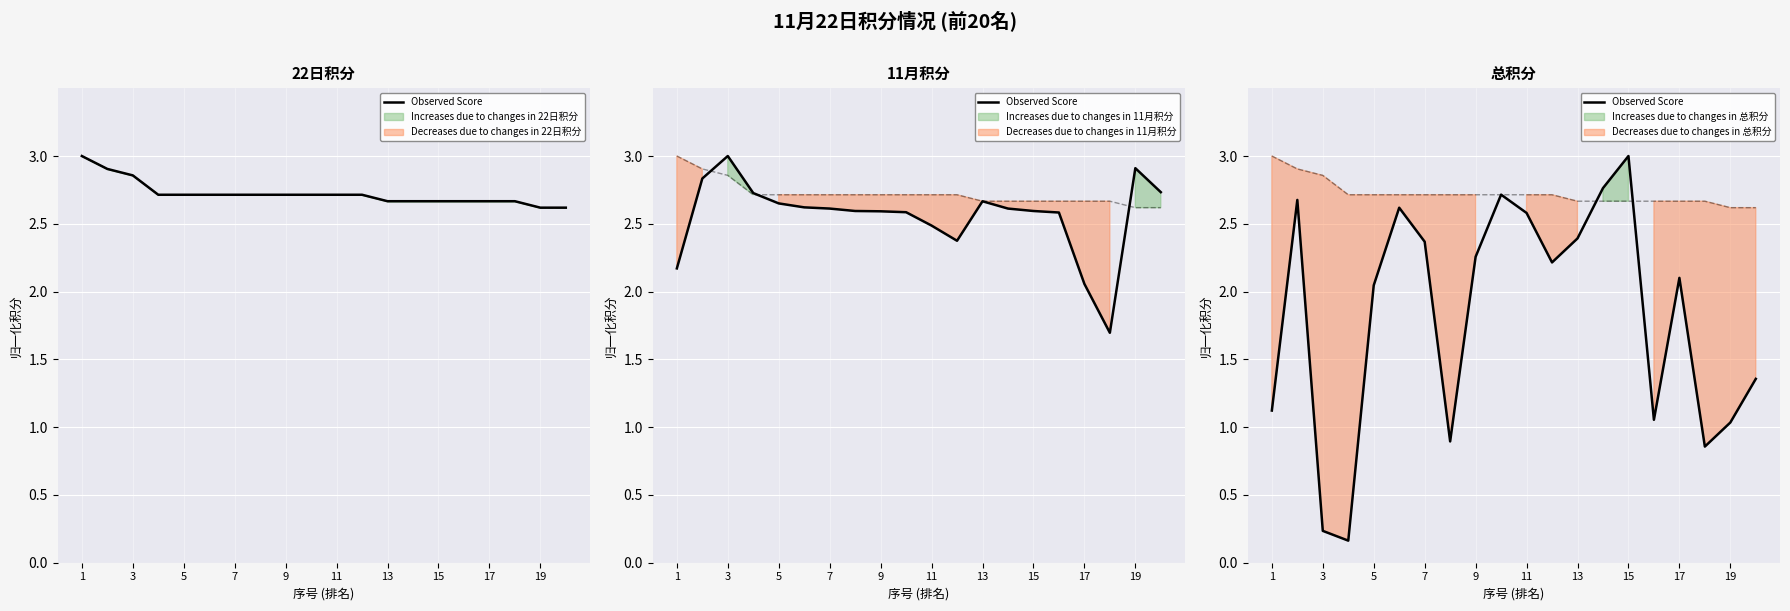

Which has a higher value, 1 or 11?

11